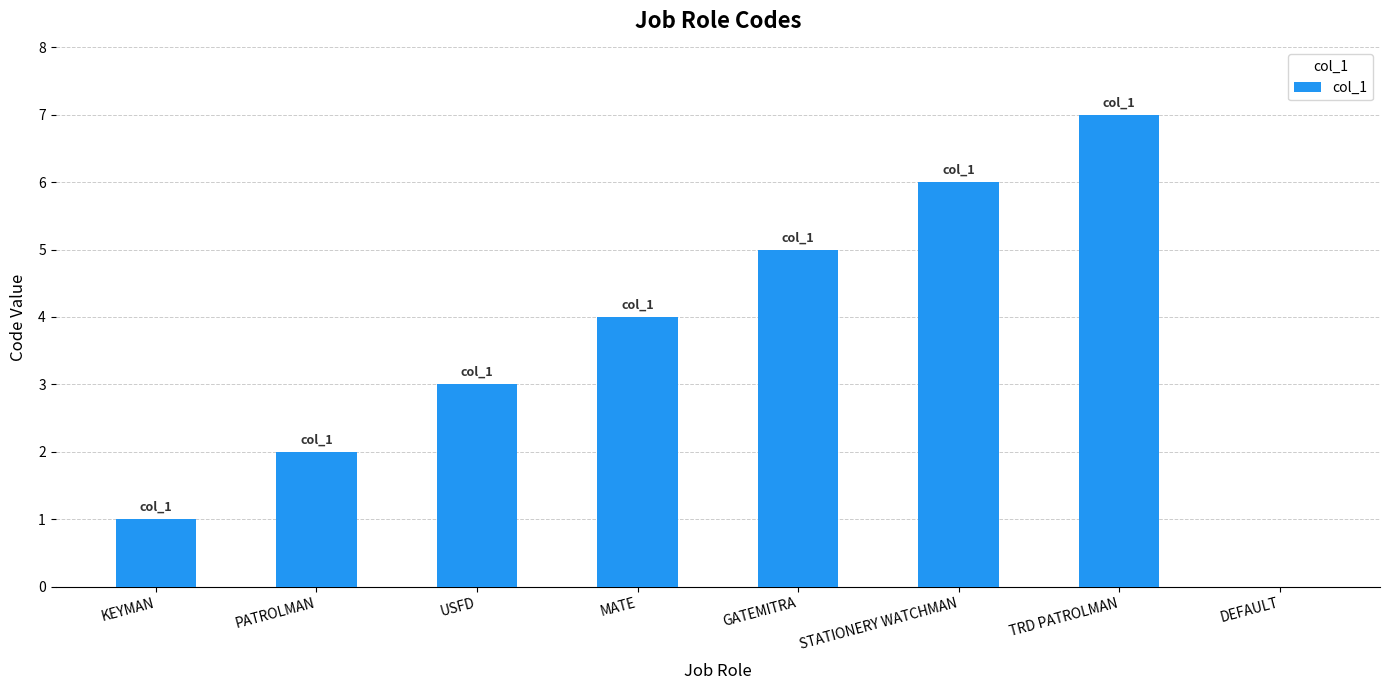

What is the sum of all values?

28